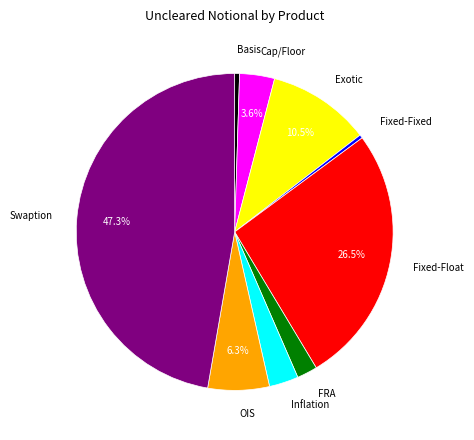

The OIS slice represents 6% of the pie. True or false?

True